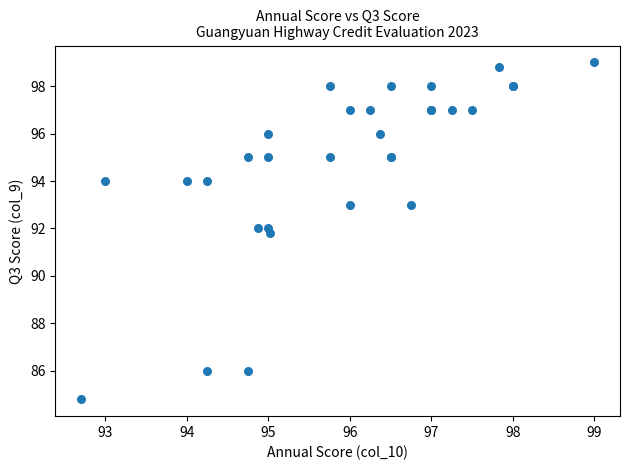

What Y value in the scatter plot is closest to 91?

91.8